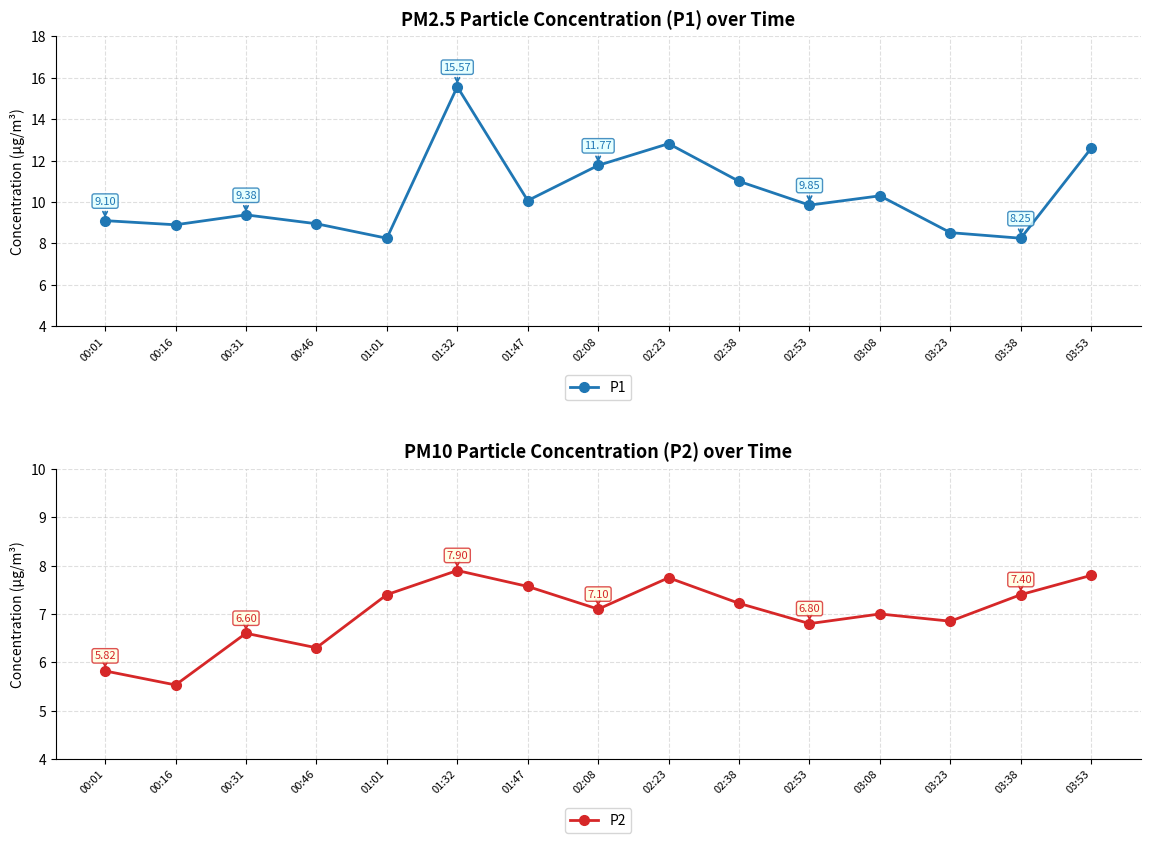

How many interior local valleys does the P1 series have?

5